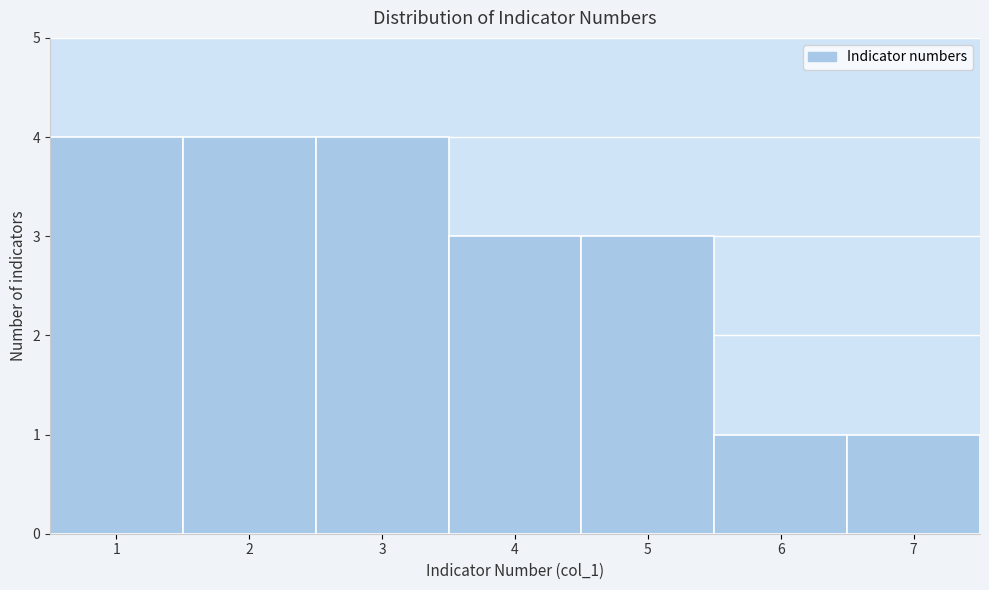

How tall is the bar that spans 6.5 to 7.5 on the x-axis? The values are not printed on the chart, so give them approximately, as read against the axis.

1